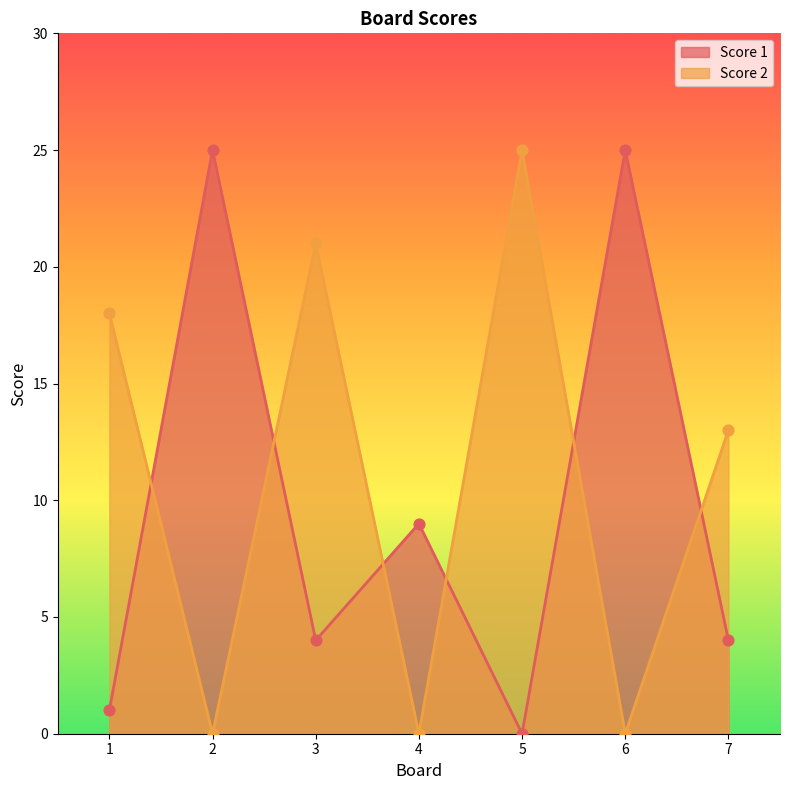

What is the total value across all series at 7?

17